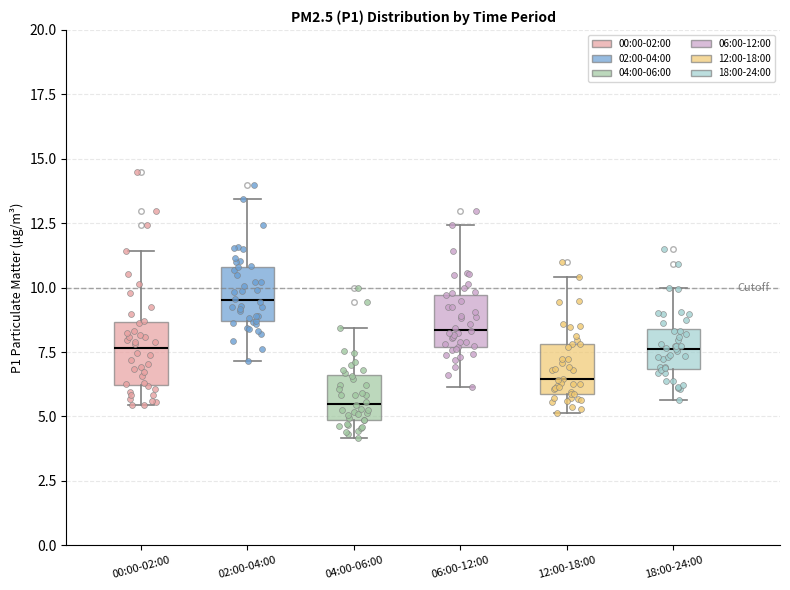

Reading left to right, transcribe this box plot: for each box, give where its median line is, the range the box spans, and where its two whiskers end, as read against the y-axis. The values are not printed on the chart, so give them approximately, as read against the axis.

00:00-02:00: median 7.5, box 6.0 to 8.5, whiskers 5.5 to 11.5
02:00-04:00: median 9.5, box 8.5 to 11.0, whiskers 7.0 to 13.5
04:00-06:00: median 5.5, box 5.0 to 6.5, whiskers 4.0 to 8.5
06:00-12:00: median 8.5, box 7.5 to 9.5, whiskers 6.0 to 12.5
12:00-18:00: median 6.5, box 6.0 to 8.0, whiskers 5.0 to 10.5
18:00-24:00: median 7.5, box 7.0 to 8.5, whiskers 5.5 to 10.0